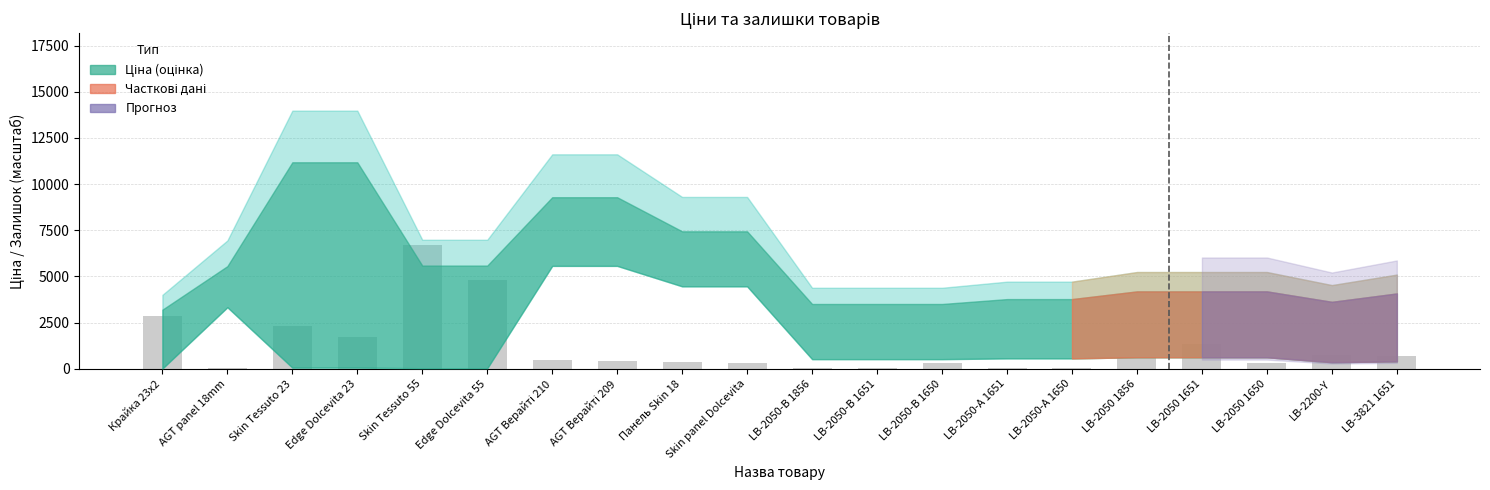

What is the ratio of the value at Крайка 23x2 to the value at Панель Skin 18?

8.2